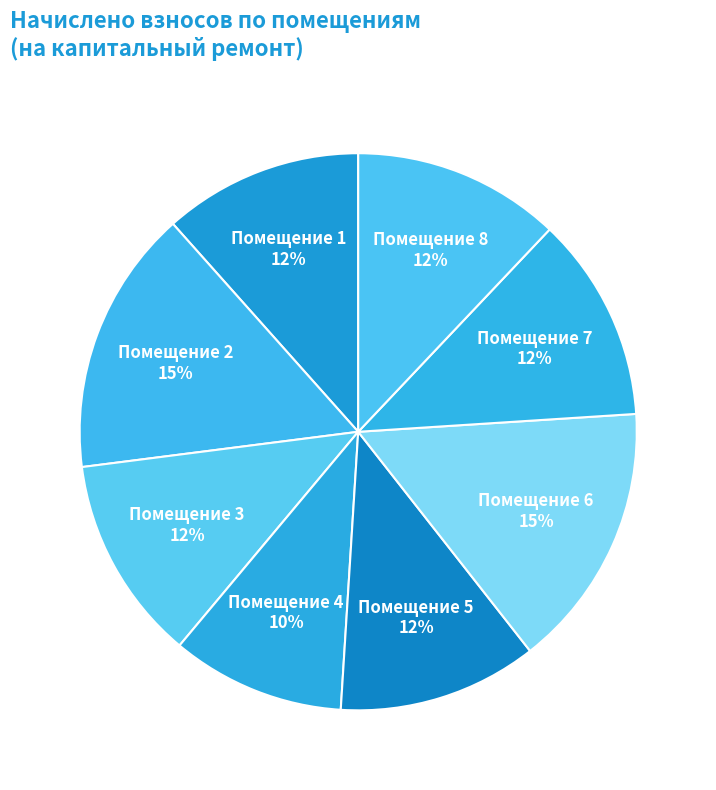

How many segments does this pie chart have?

8